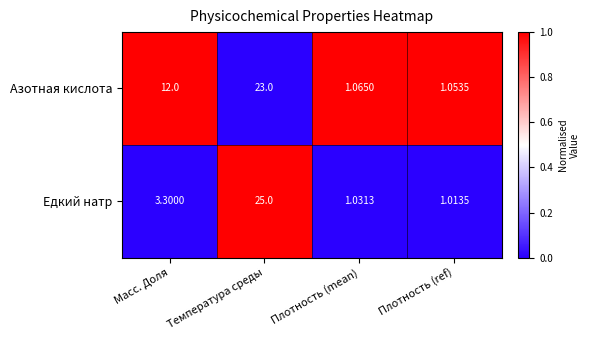

Which series has the largest total across all categories?

Азотная кислота